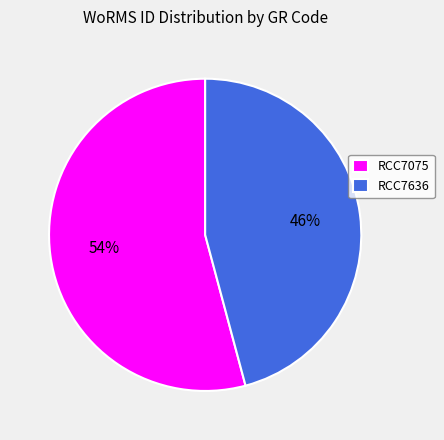

The RCC7636 slice represents 55% of the pie. True or false?

False